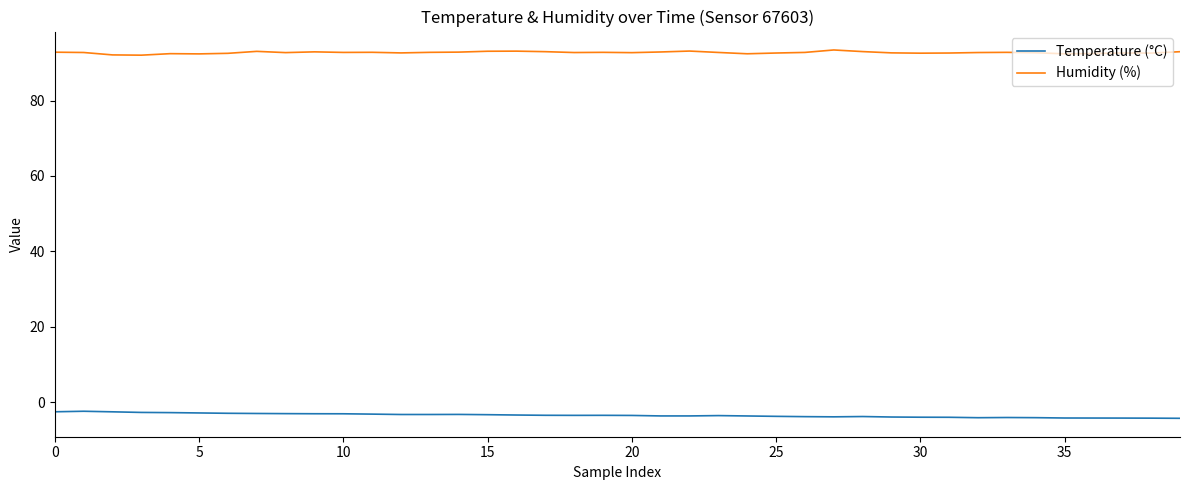

How many categories are shown in the chart?

40